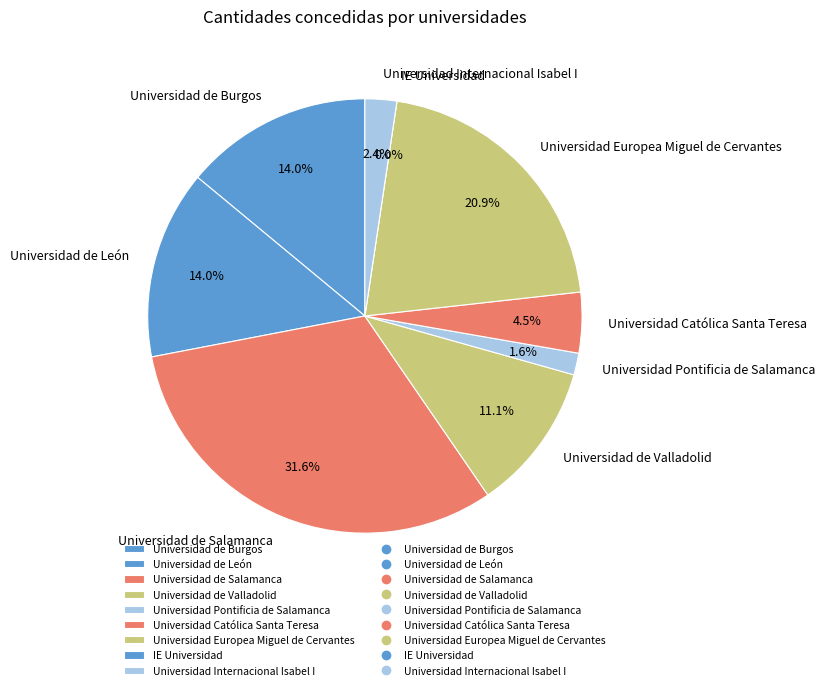

To the nearest percent, what is the difference between the IE Universidad and Universidad Internacional Isabel I slice percentages?

2%